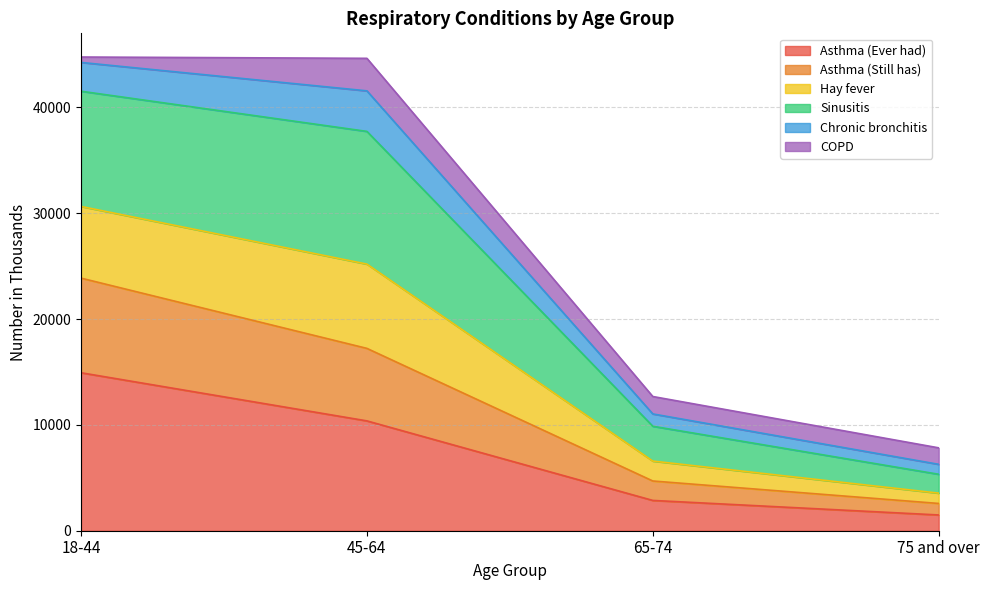

What is the highest value of the Asthma (Ever had) series?

14929